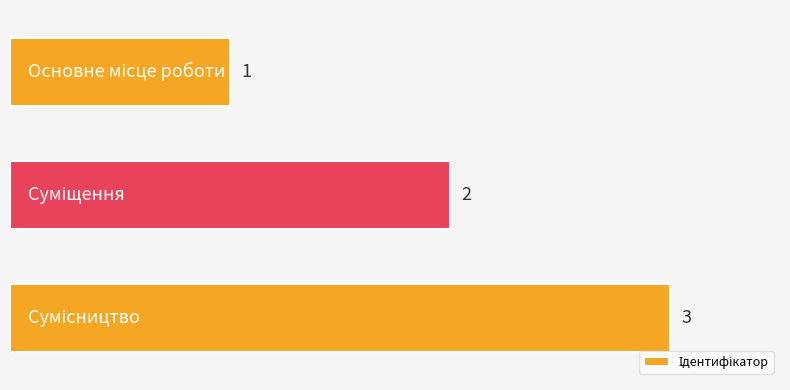

Are the bars grouped side by side (vs. stacked)?

No